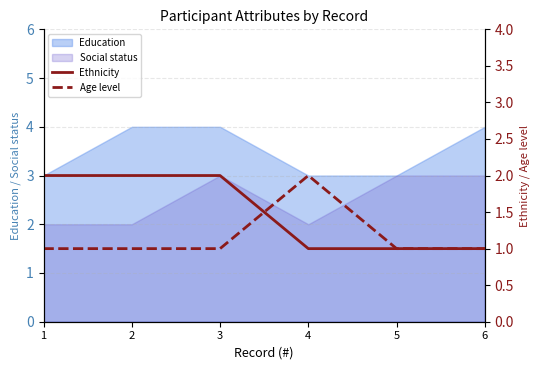

The value of Social status at 6 is 3. True or false?

True